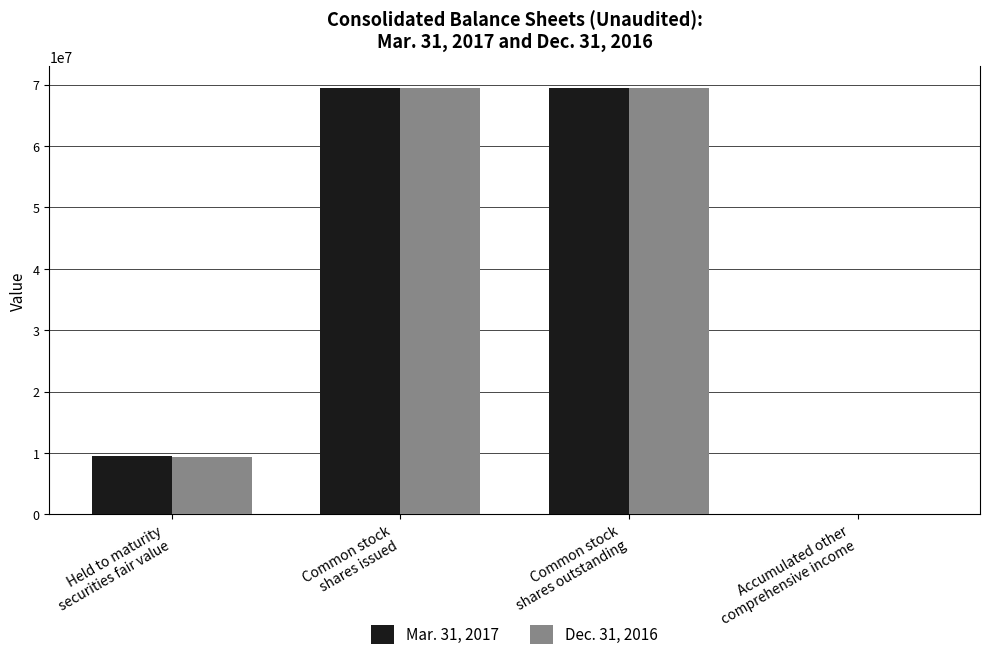

Reading left to right, what are all the values shown in this chart?

Mar. 31, 2017: Held to maturity
securities fair value=9517764	Common stock
shares issued=69479912	Common stock
shares outstanding=69479912	Accumulated other
comprehensive income=770
Dec. 31, 2016: Held to maturity
securities fair value=9339455	Common stock
shares issued=69491012	Common stock
shares outstanding=69491012	Accumulated other
comprehensive income=760